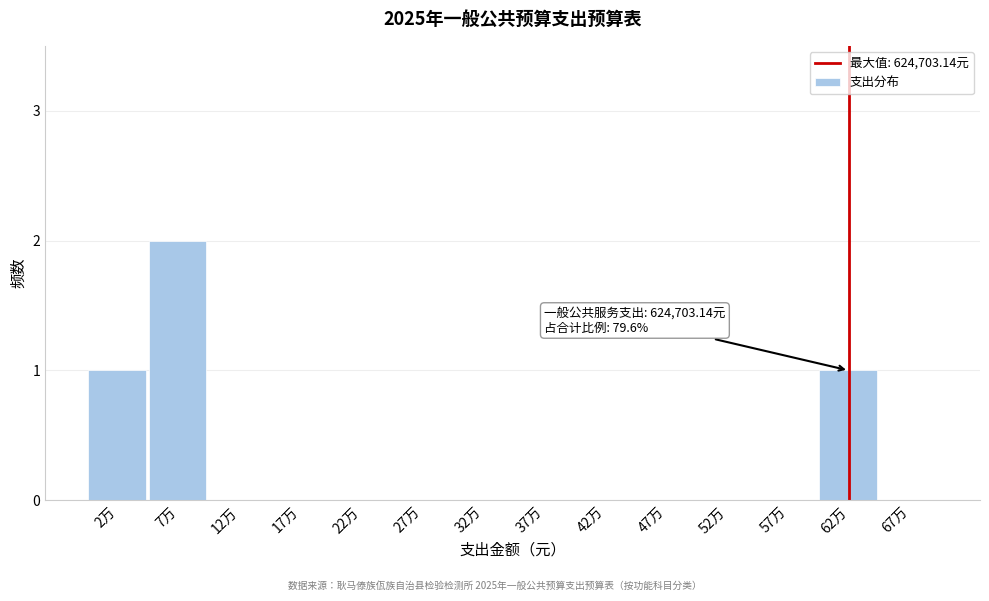

Reading left to right, list all the values displayed in this chart.

2万=1	7万=2	12万=0	17万=0	22万=0	27万=0	32万=0	37万=0	42万=0	47万=0	52万=0	57万=0	62万=1	67万=0